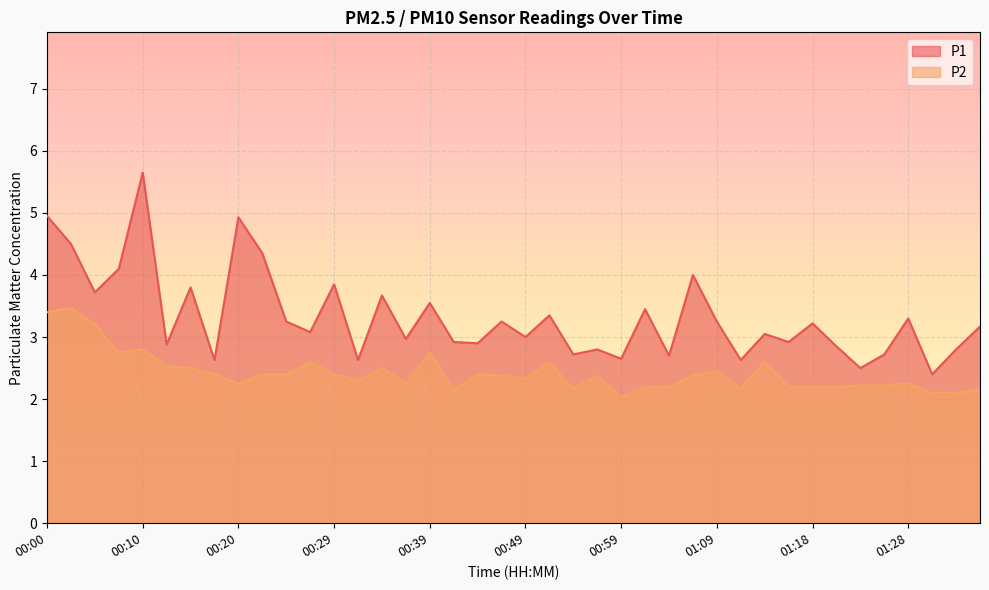

List the labels in order of P2 value, smallest first.

00:59, 01:31, 01:33, 00:42, 01:35, 00:54, 01:11, 01:01, 01:04, 01:16, 01:18, 01:21, 01:23, 01:26, 00:20, 00:37, 01:28, 00:32, 00:49, 00:47, 00:56, 01:06, 00:17, 00:22, 00:25, 00:29, 00:44, 01:09, 00:15, 00:34, 00:12, 00:51, 00:27, 01:13, 00:07, 00:39, 00:10, 00:05, 00:00, 00:03